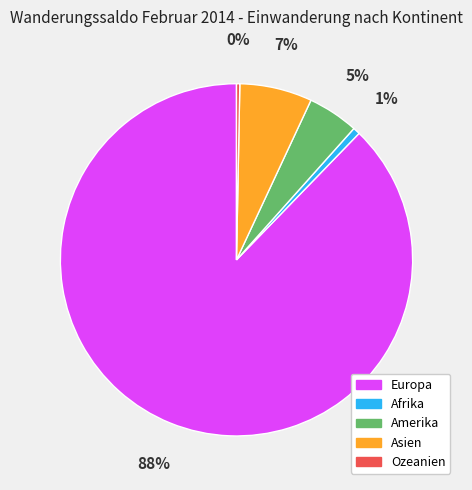

To the nearest percent, what percentage of the pie is Afrika?

1%